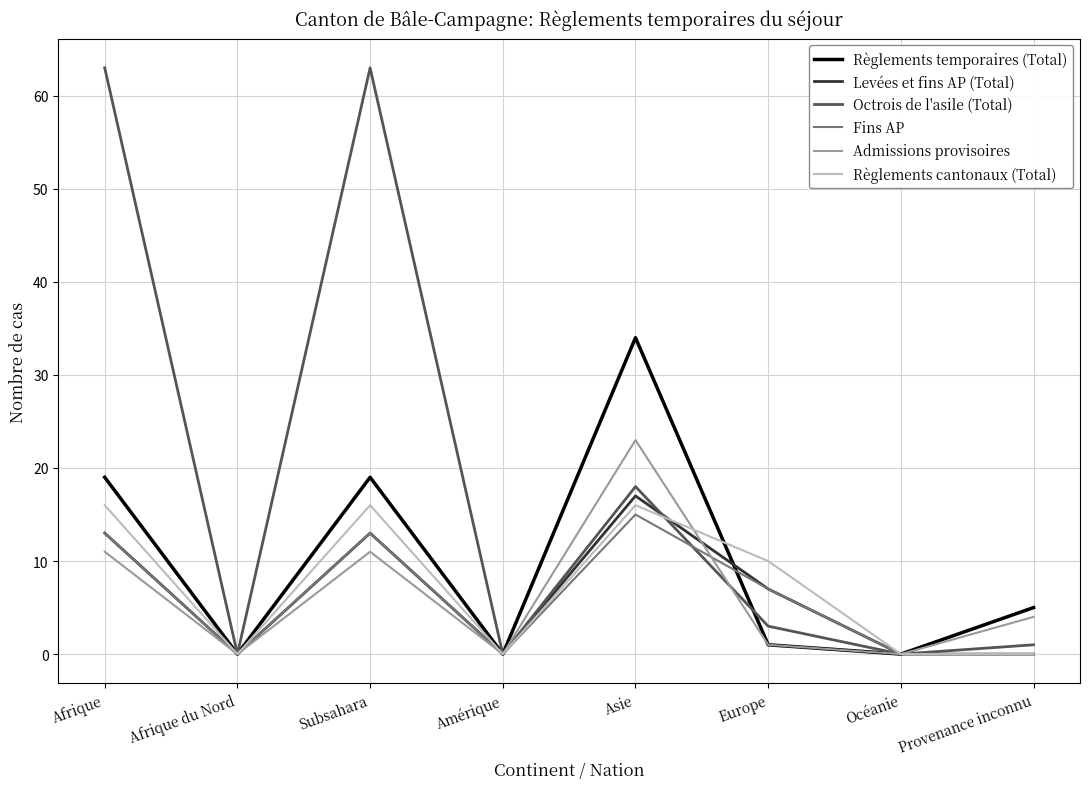

Which series has the largest total across all categories?

Octrois de l'asile (Total)